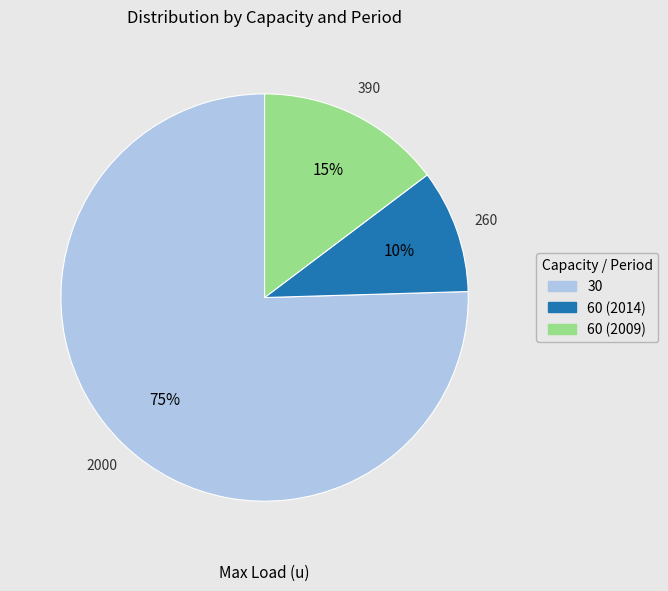

To the nearest percent, what percentage of the pie is 30?

75%